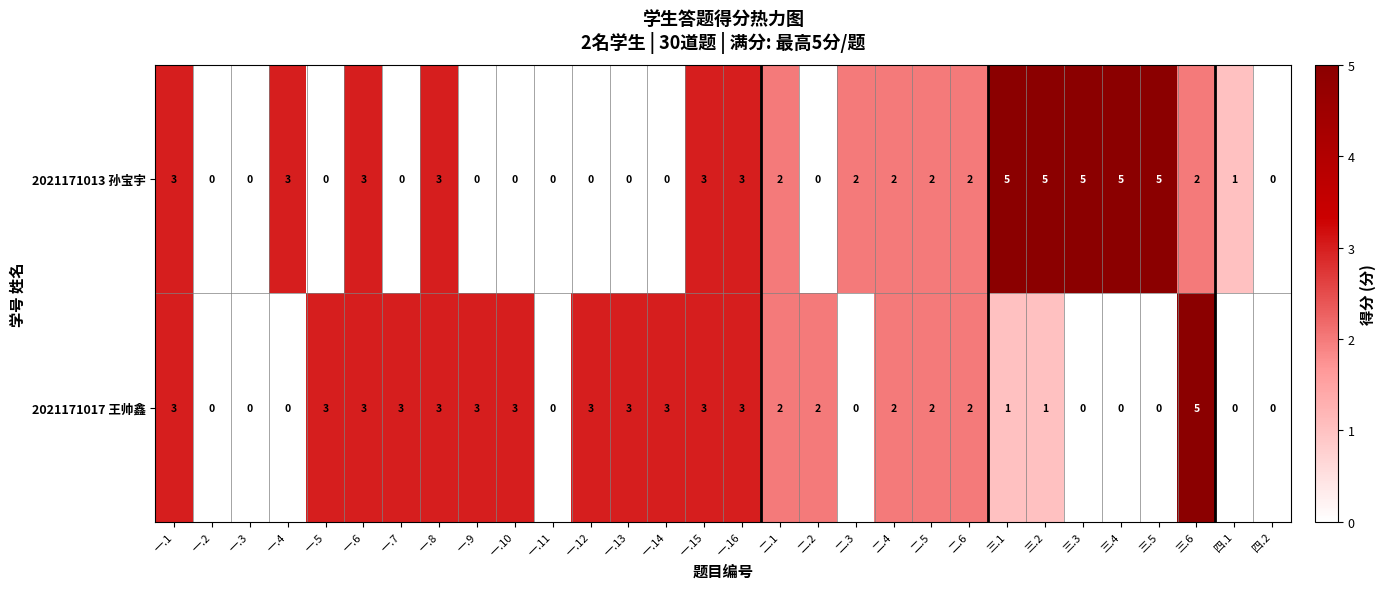

What is the difference between the 2021171013 孙宝宇 values at 一.15 and 一.14?

3